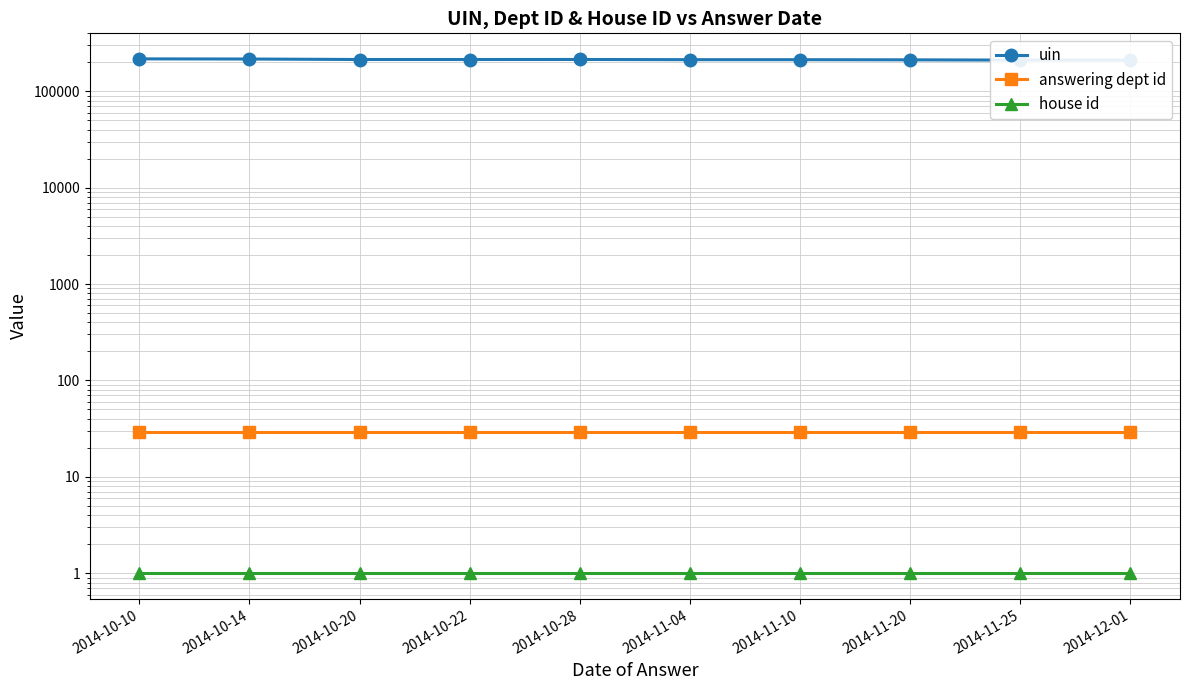

Rank the series by their maximum value, from lowest to highest.

house id, answering dept id, uin